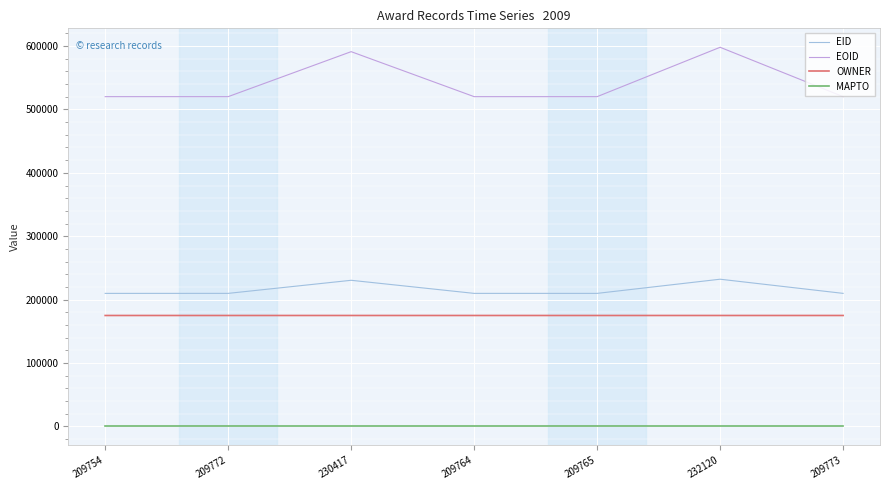

True or false: EOID and OWNER intersect in this chart.

False